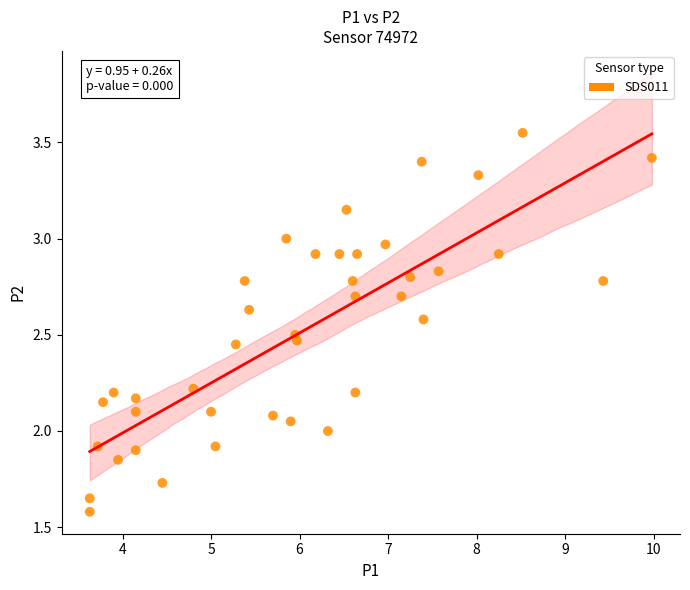

Count the number of points in this scatter plot.

40